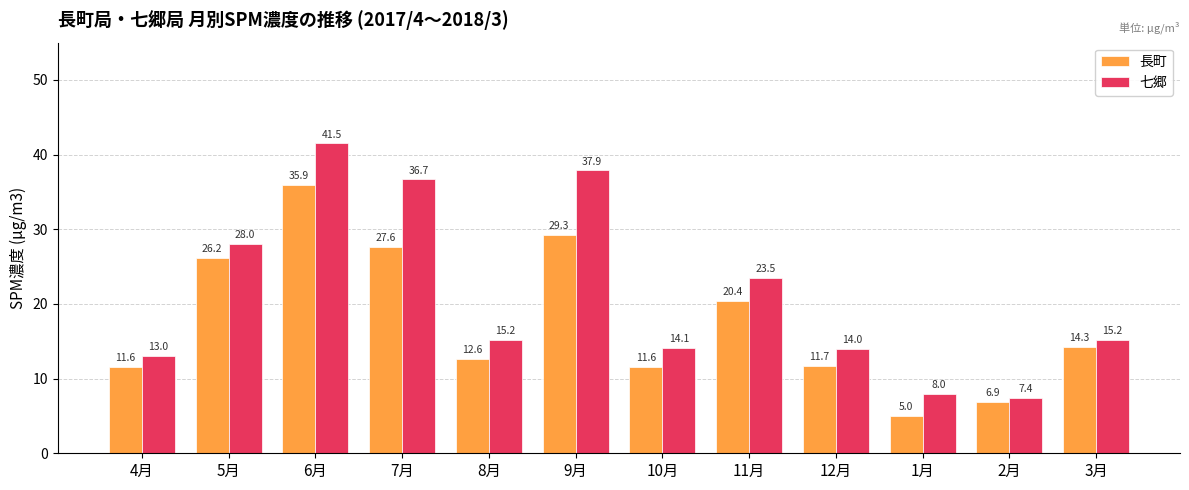

What is the sum of the 七郷 values at 4月 and 7月?

49.7